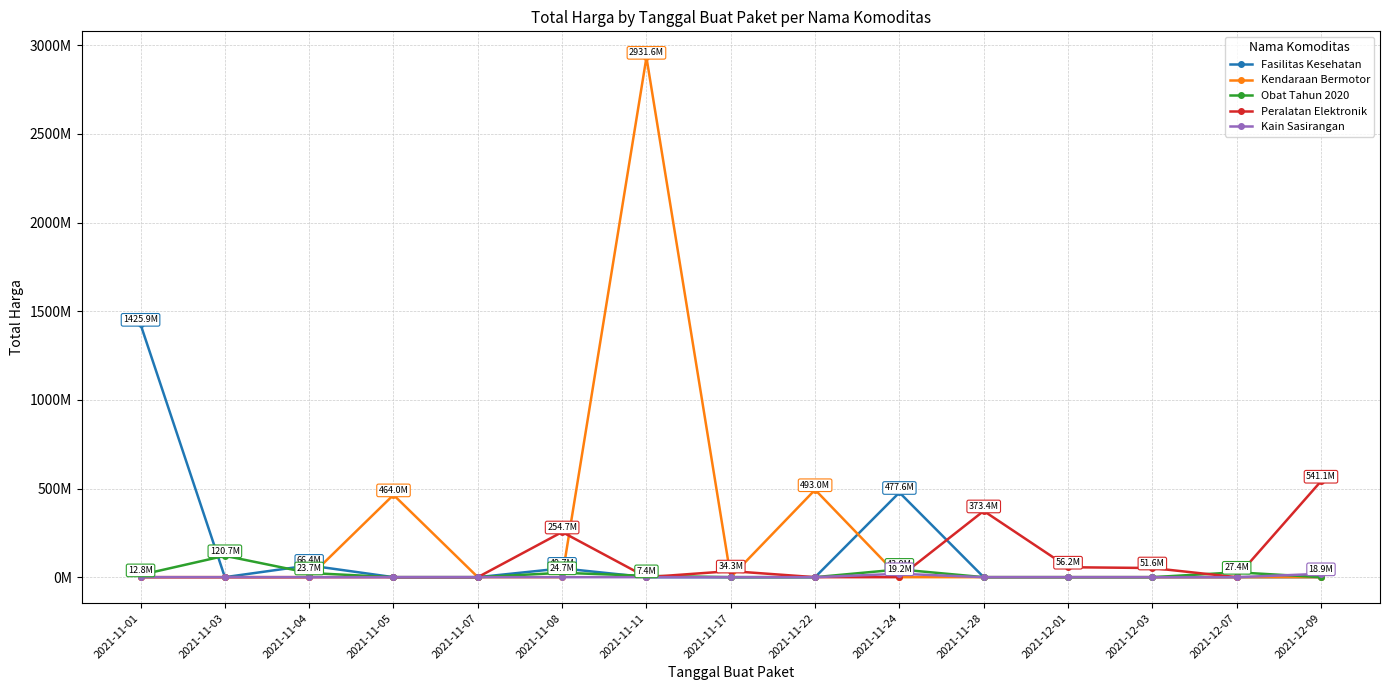

Reading right to left, extract all data points from this chart.

Fasilitas Kesehatan: 0	0	0	0	0	477600000	0	0	0	49730040	0	0	66419075	0	1425867900
Kendaraan Bermotor: 0	0	0	0	0	0	493000000	0	2931562000	0	0	464002100	0	0	0
Obat Tahun 2020: 0	27412000	0	0	0	43859200	0	0	7401240	24693960	0	0	23653000	120661270	12787500
Peralatan Elektronik: 541071000	0	51601000	56152800	373404000	0	0	34292000	0	254700000	0	0	0	0	0
Kain Sasirangan: 18900000	0	0	0	0	19175000	0	0	0	0	0	0	0	0	0